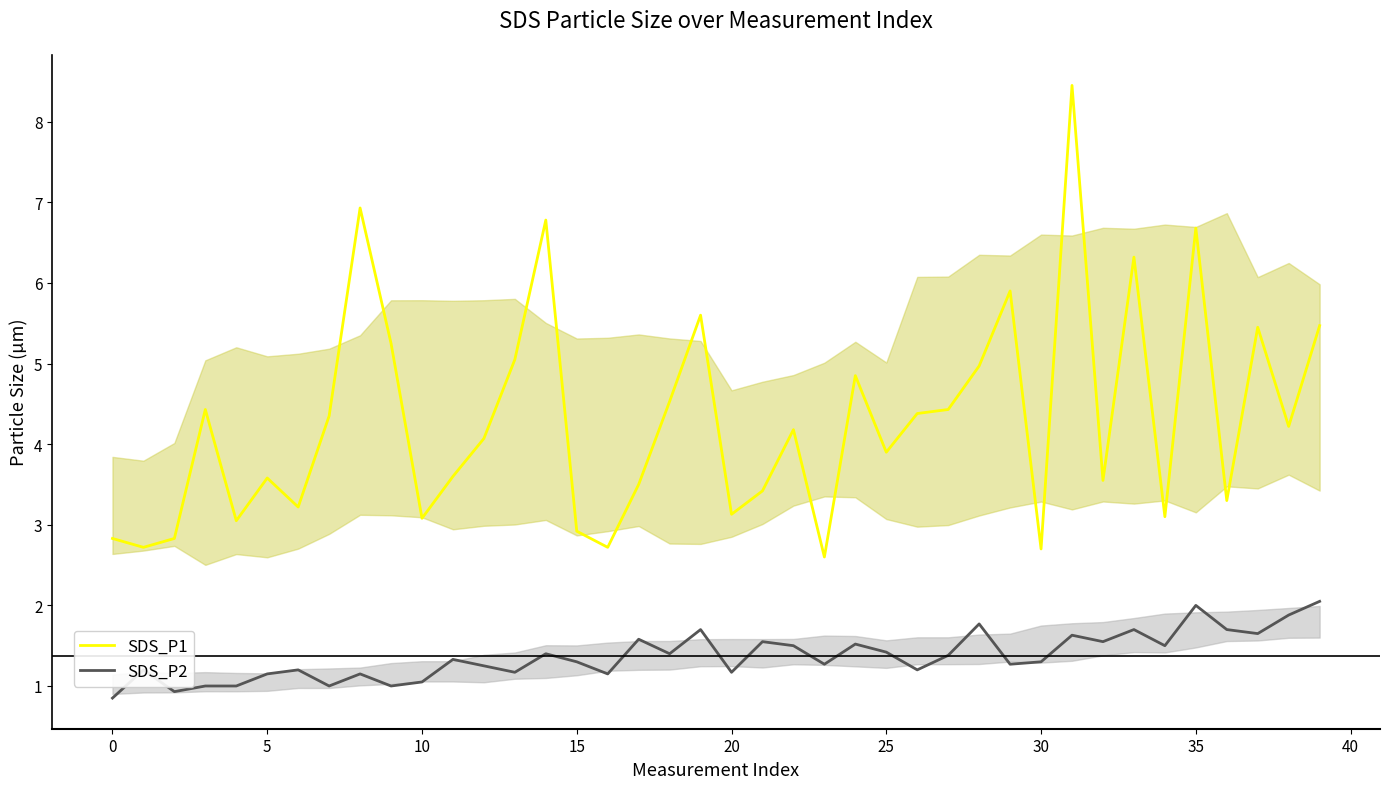

Does the chart display data point markers on the line(s)?

No